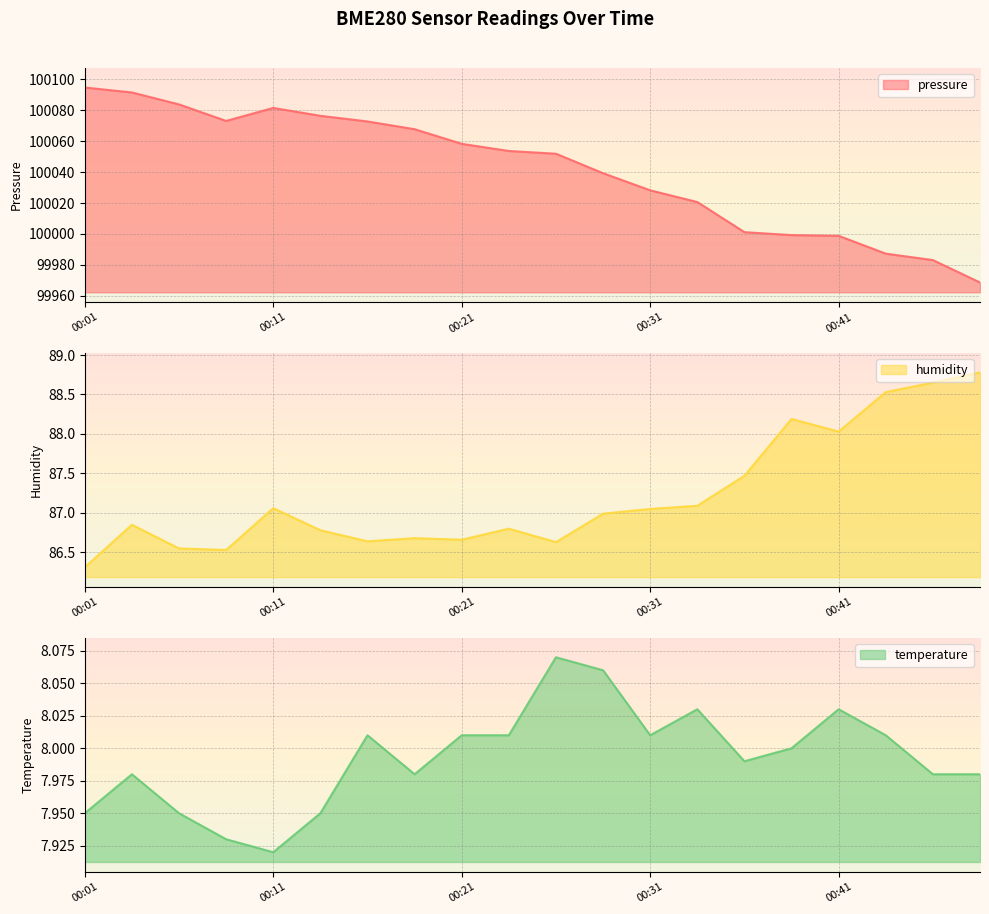

At which category does the chart reach its peak across all series?

00:01